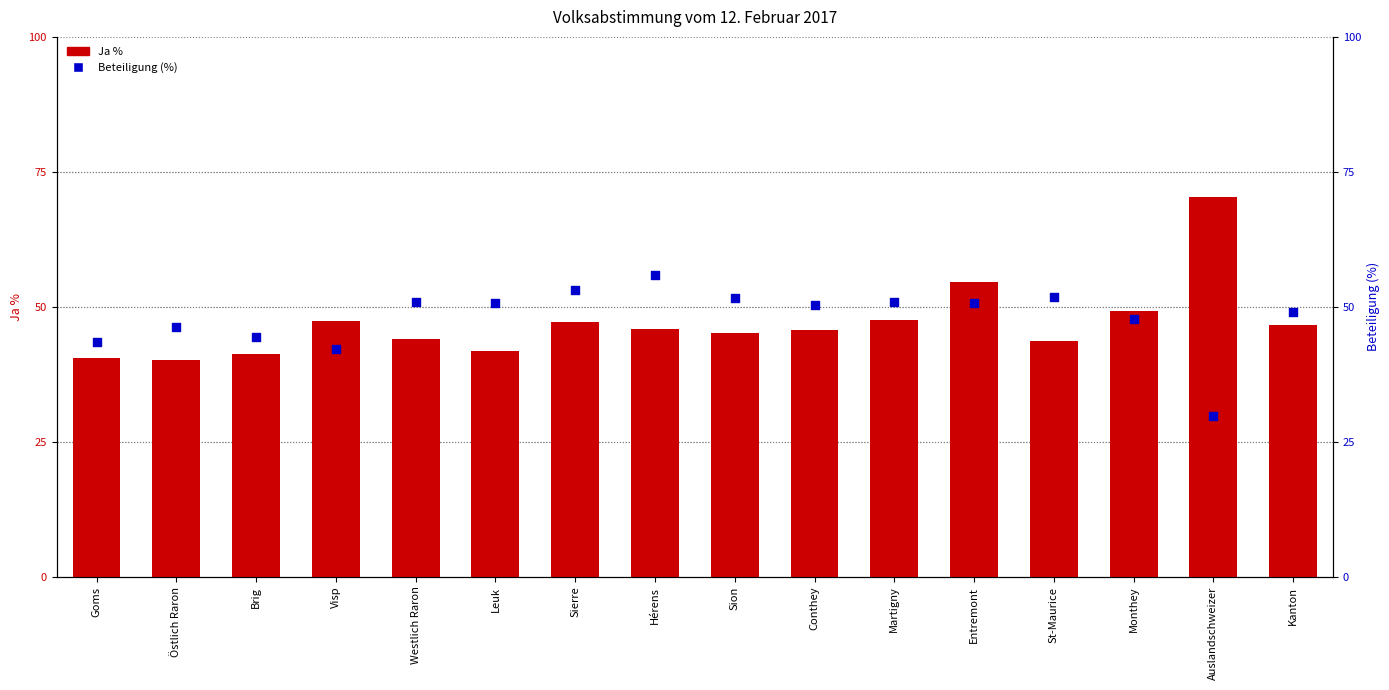

At how many categories does at least one series exceed 37?

16